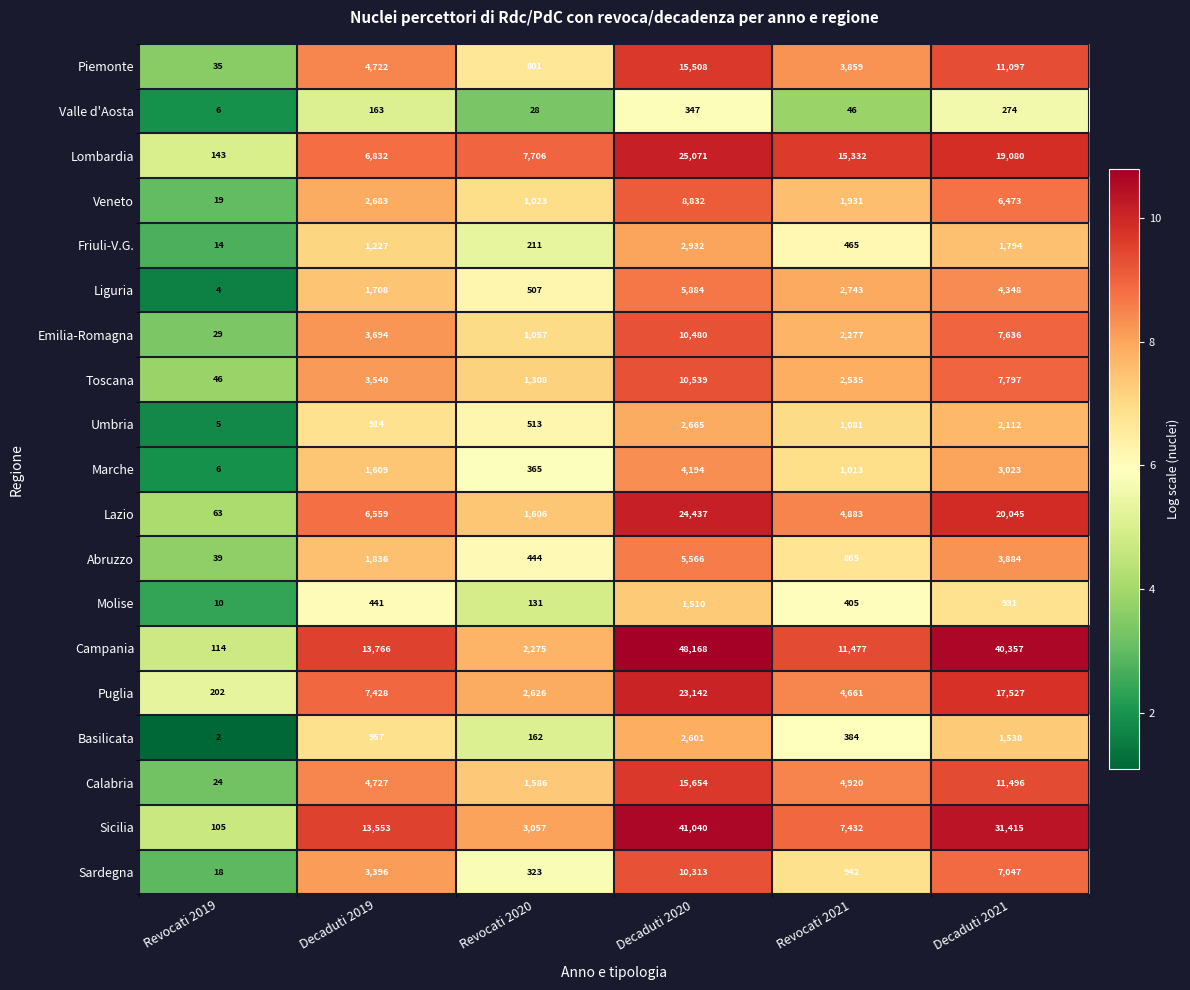

Rank the series by their maximum value, from lowest to highest.

Valle d'Aosta, Molise, Basilicata, Umbria, Friuli-V.G., Marche, Abruzzo, Liguria, Veneto, Sardegna, Emilia-Romagna, Toscana, Piemonte, Calabria, Puglia, Lazio, Lombardia, Sicilia, Campania